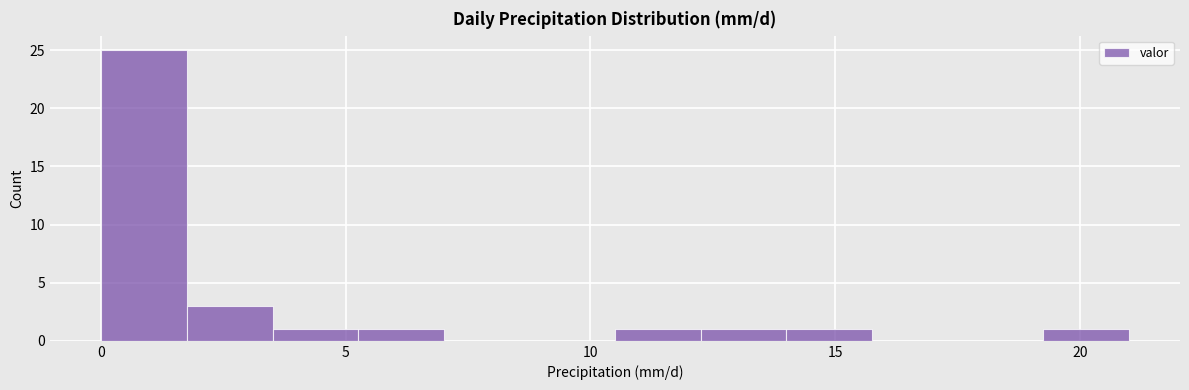

Around what value on the x-axis is the tallest bar? Give the approximate position of its centre, as read against the axis.

1.0